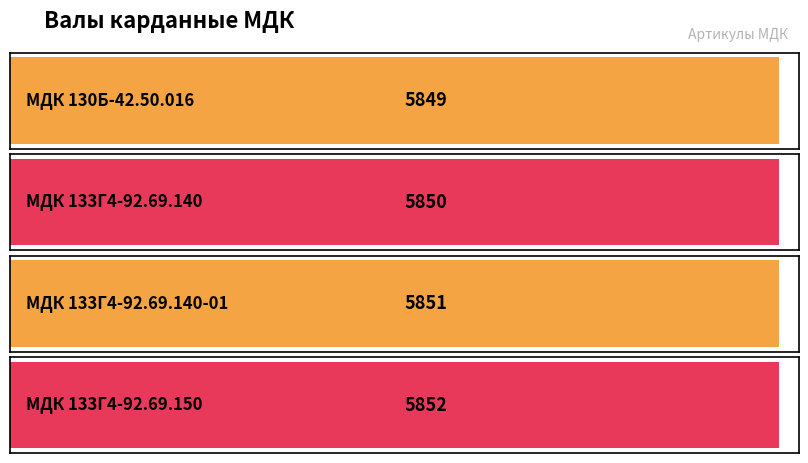

Rank the categories by value from lowest to highest.

МДК 130Б-42.50.016, МДК 133Г4-92.69.140, МДК 133Г4-92.69.140-01, МДК 133Г4-92.69.150